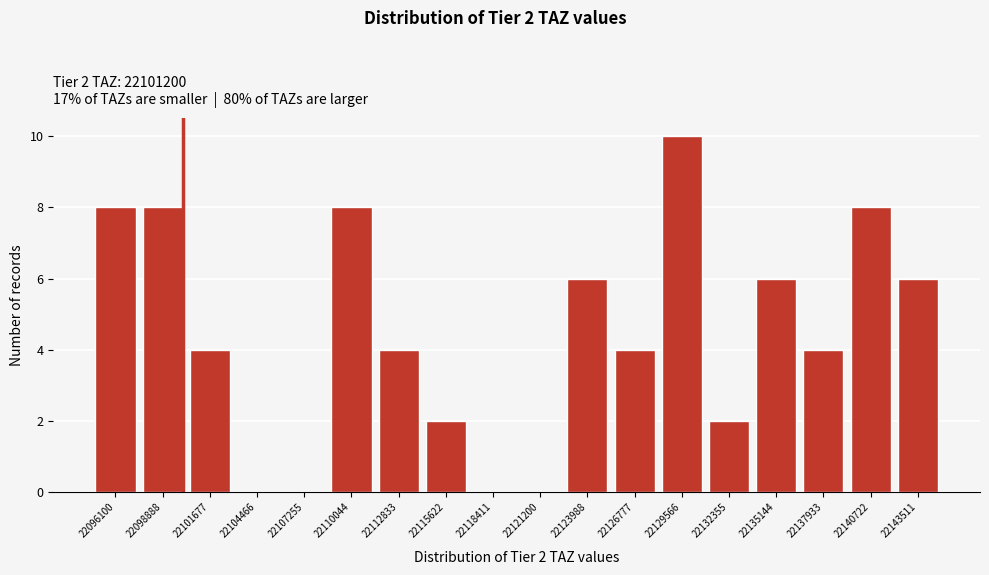

Reading left to right, transcribe all the data shown in this chart.

22096100=8	22098888=8	22101677=4	22104466=0	22107255=0	22110044=8	22112833=4	22115622=2	22118411=0	22121200=0	22123988=6	22126777=4	22129566=10	22132355=2	22135144=6	22137933=4	22140722=8	22143511=6